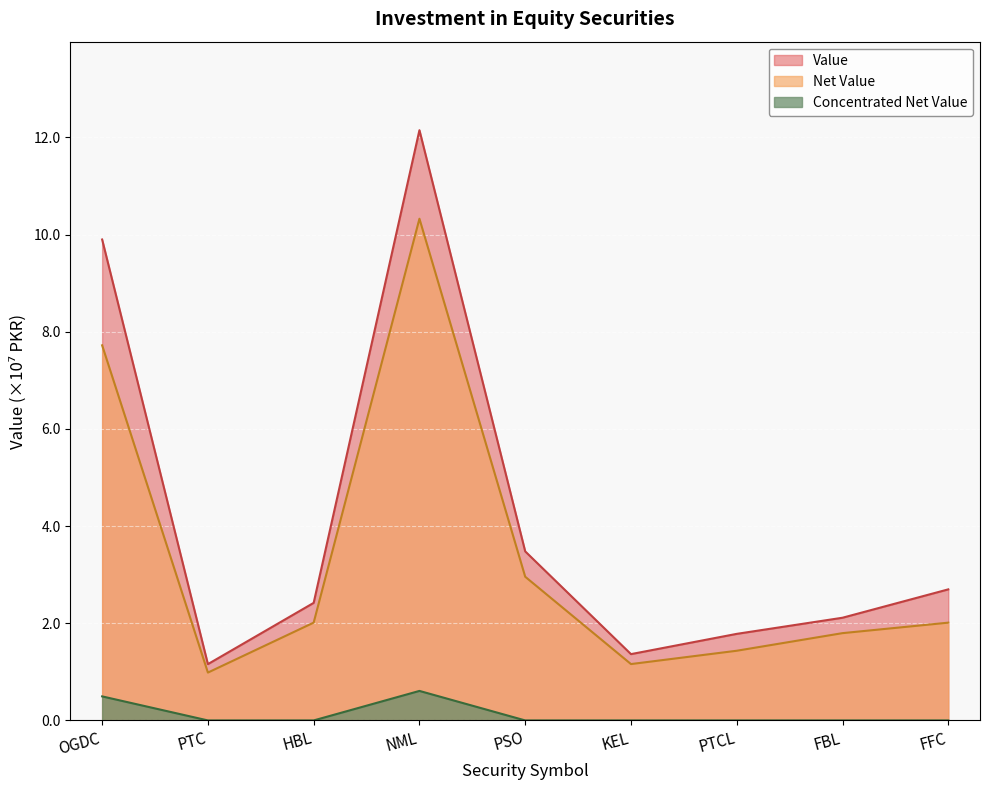

True or false: Value and Net Value cross at least once.

False